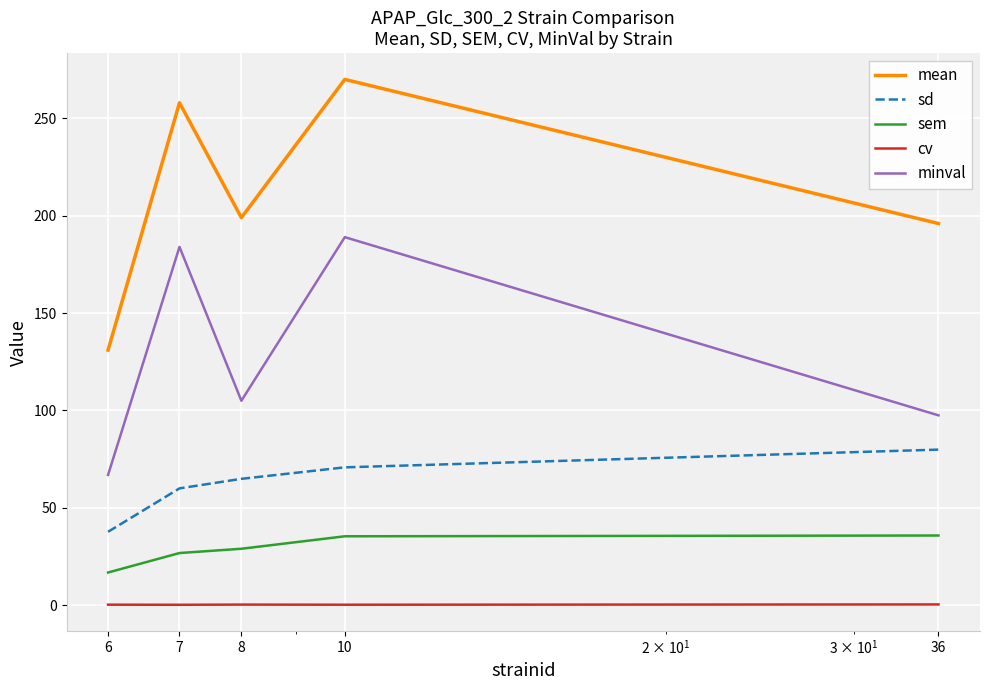

What is the greatest value displayed?

270.0